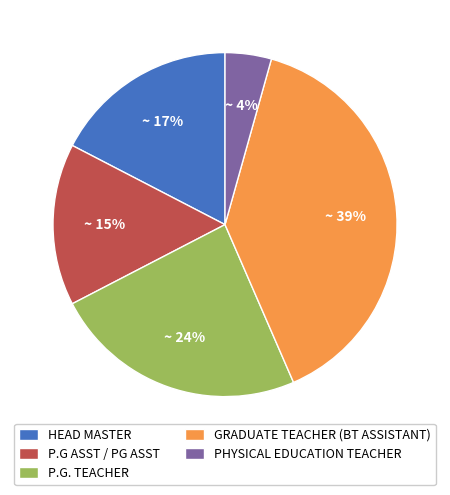

Which category has the biggest portion of the pie?

GRADUATE TEACHER (BT ASSISTANT)